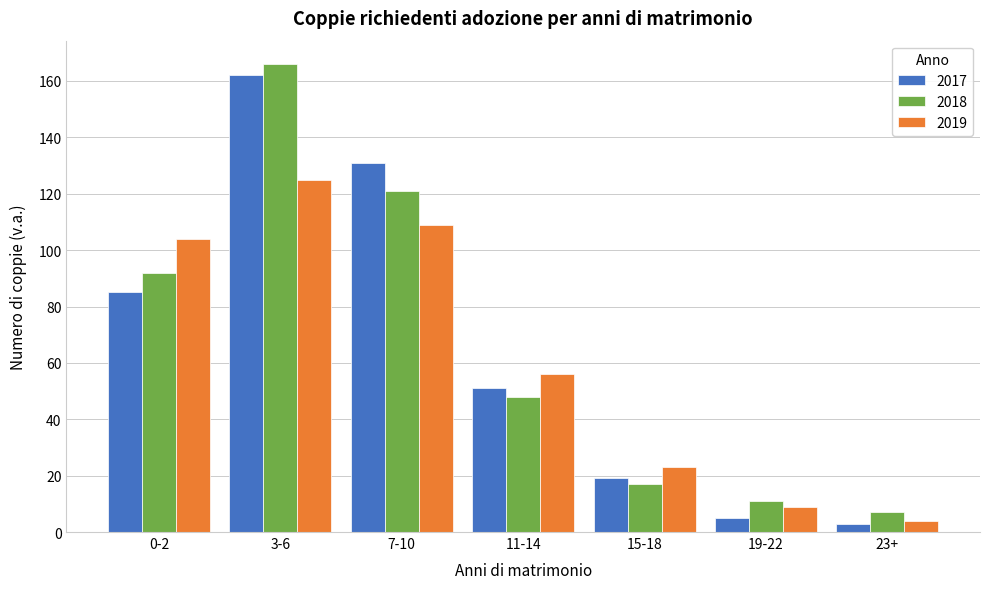

Reading right to left, list all the values displayed in this chart.

2017: 3	5	19	51	131	162	85
2018: 7	11	17	48	121	166	92
2019: 4	9	23	56	109	125	104